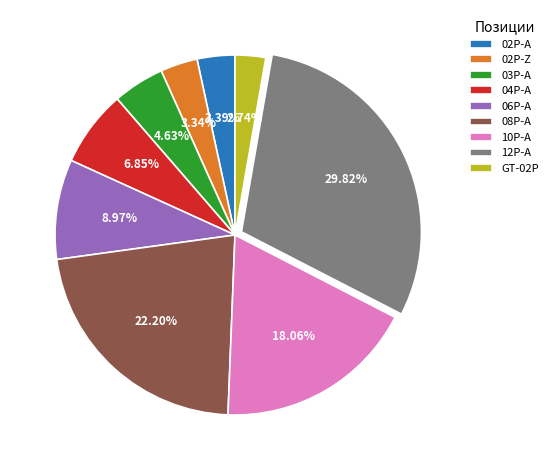

Is 04P-A the majority of the pie?

No